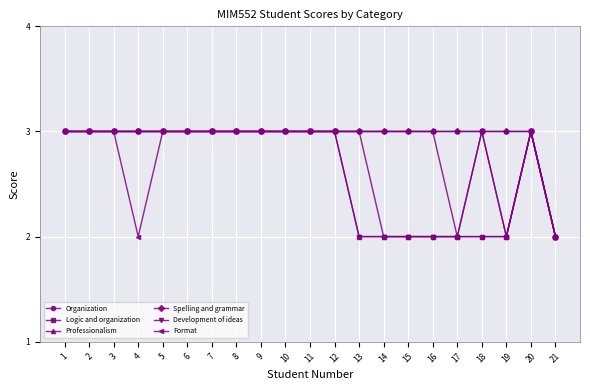

At which category does the chart reach its peak across all series?

1